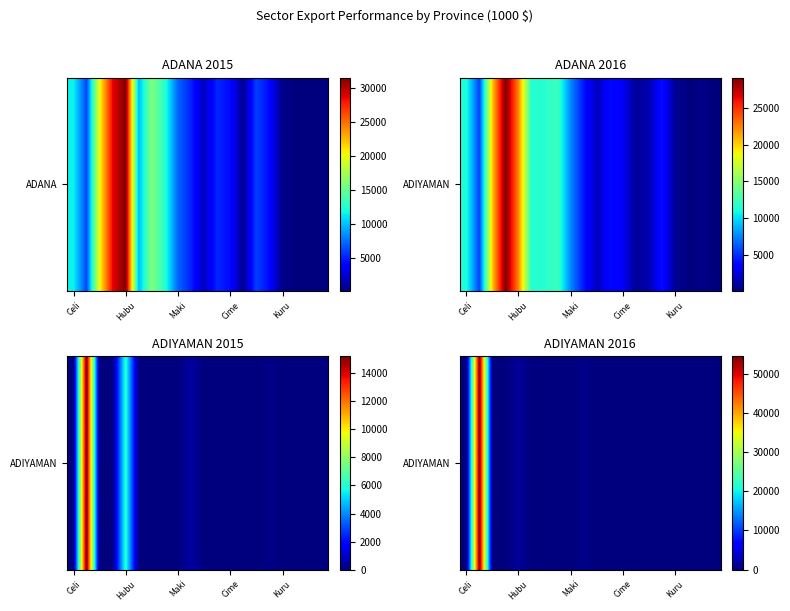

How many positive values are there?

8